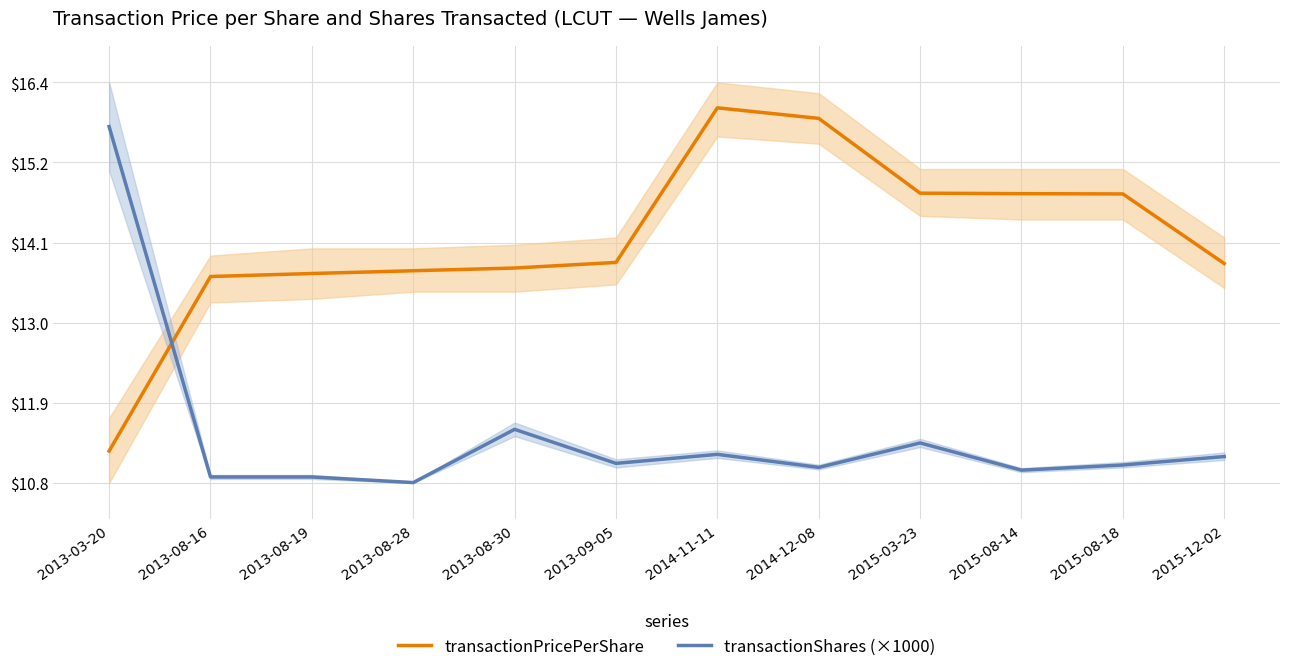

Is the value of transactionShares (×1000) at 2013-08-30 greater than the value of transactionPricePerShare at 2013-08-30?

No